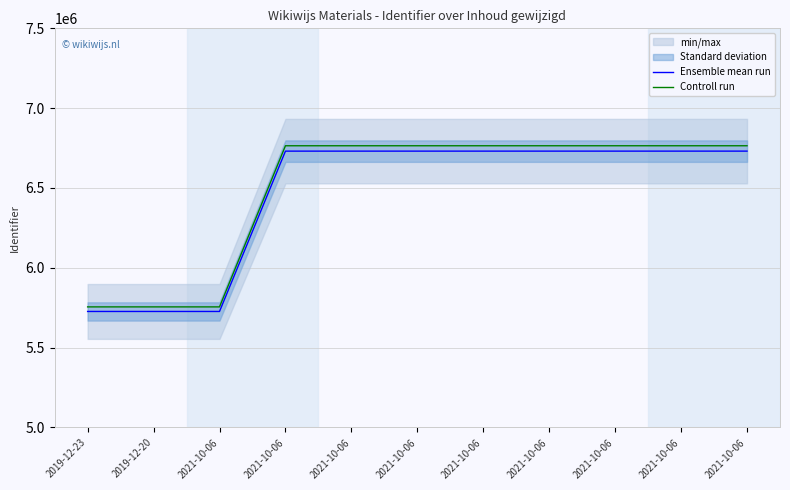

Which has a higher value, 2021-10-06 or 2021-10-06?

2021-10-06